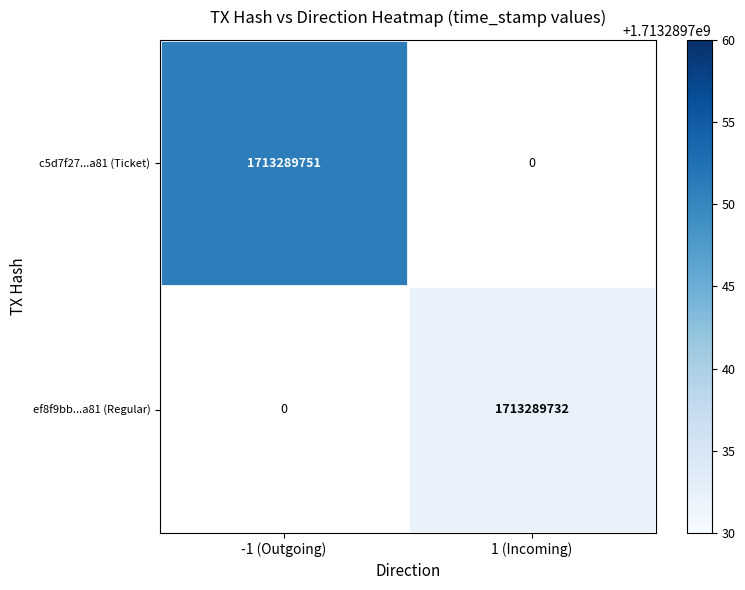

Which series changed the most between direction_-1 and direction_1?

c5d7f27248483f54dcff0484469507e824b6a81